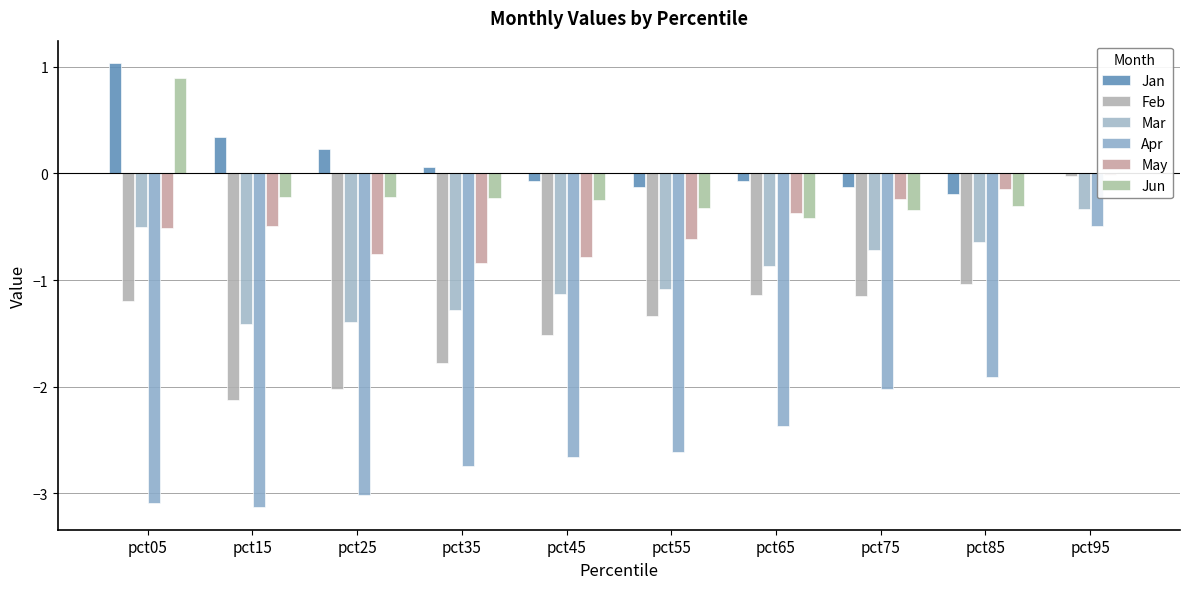

Reading left to right, list all the values displayed in this chart.

Jan: 1.0	0.3	0.2	0.1	-0.1	-0.1	-0.1	-0.1	-0.2	-0.0
Feb: -1.2	-2.1	-2.0	-1.8	-1.5	-1.3	-1.1	-1.2	-1.0	-0.0
Mar: -0.5	-1.4	-1.4	-1.3	-1.1	-1.1	-0.9	-0.7	-0.6	-0.3
Apr: -3.1	-3.1	-3.0	-2.7	-2.7	-2.6	-2.4	-2.0	-1.9	-0.5
May: -0.5	-0.5	-0.8	-0.8	-0.8	-0.6	-0.4	-0.2	-0.1	-0.0
Jun: 0.9	-0.2	-0.2	-0.2	-0.2	-0.3	-0.4	-0.3	-0.3	0.0